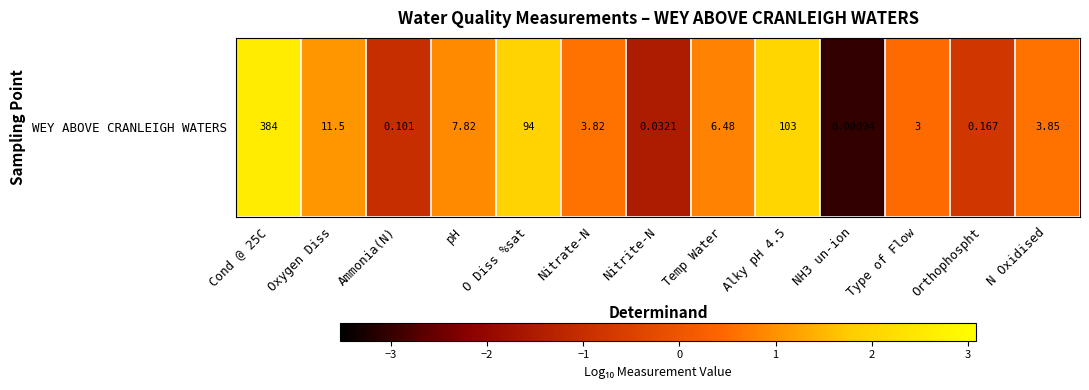

Read the value at Ammonia(N).

-1.0